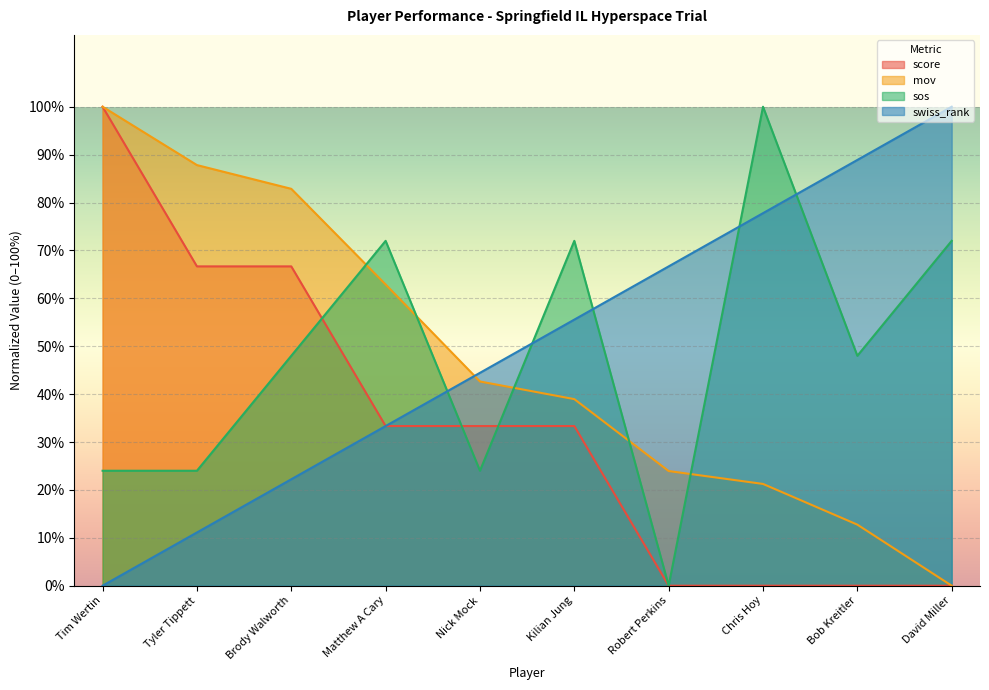

What is the label of the 8th point from the left?

Chris Hoy